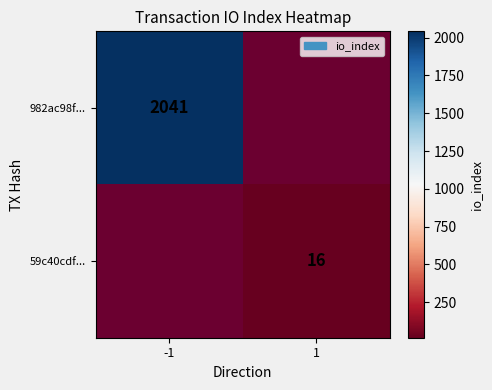

Is it true that 982ac98f... equals 1307 at -1?

False